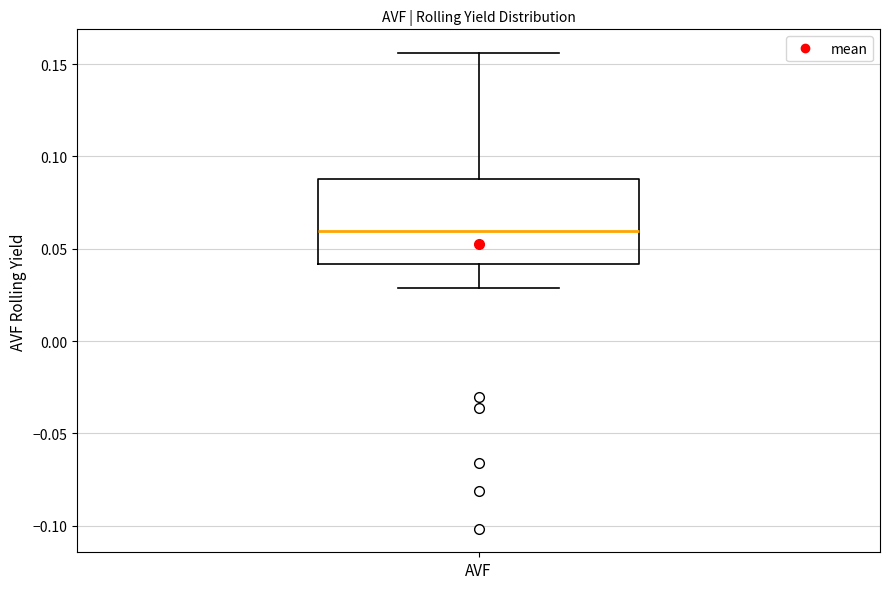

Where is the lower edge of the box for AVF on the y-axis? The values are not printed on the chart, so give them approximately, as read against the axis.

0.040